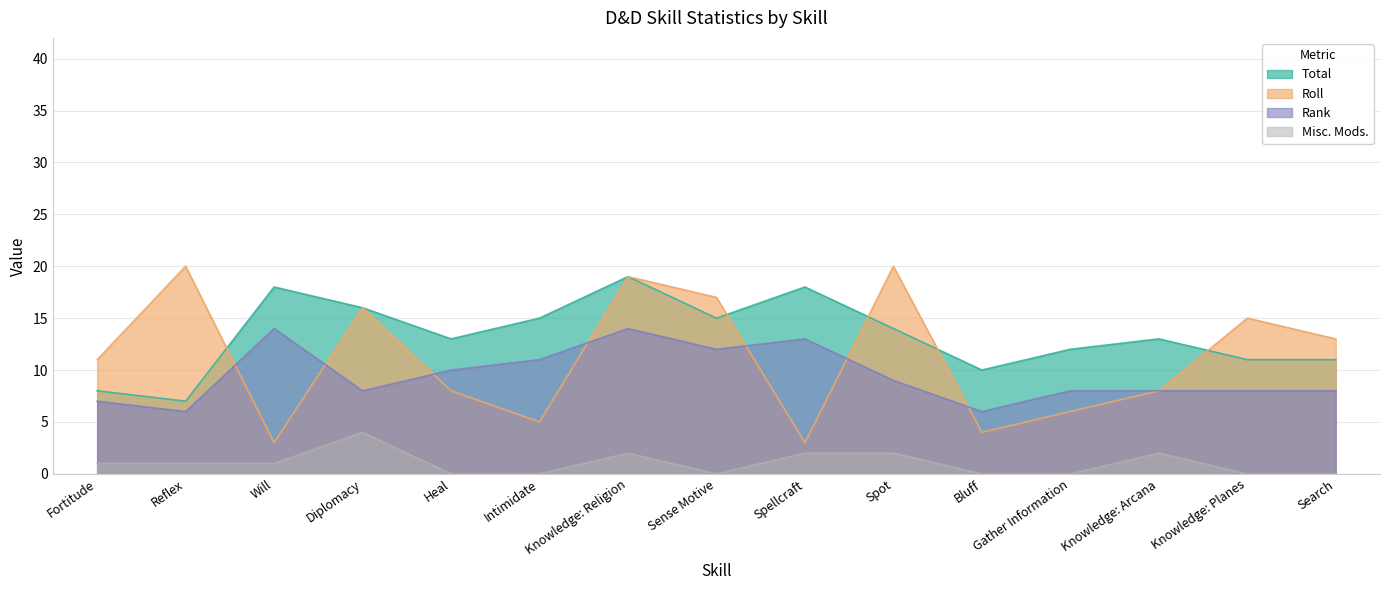

At how many categories does at least one series exceed 12?

12